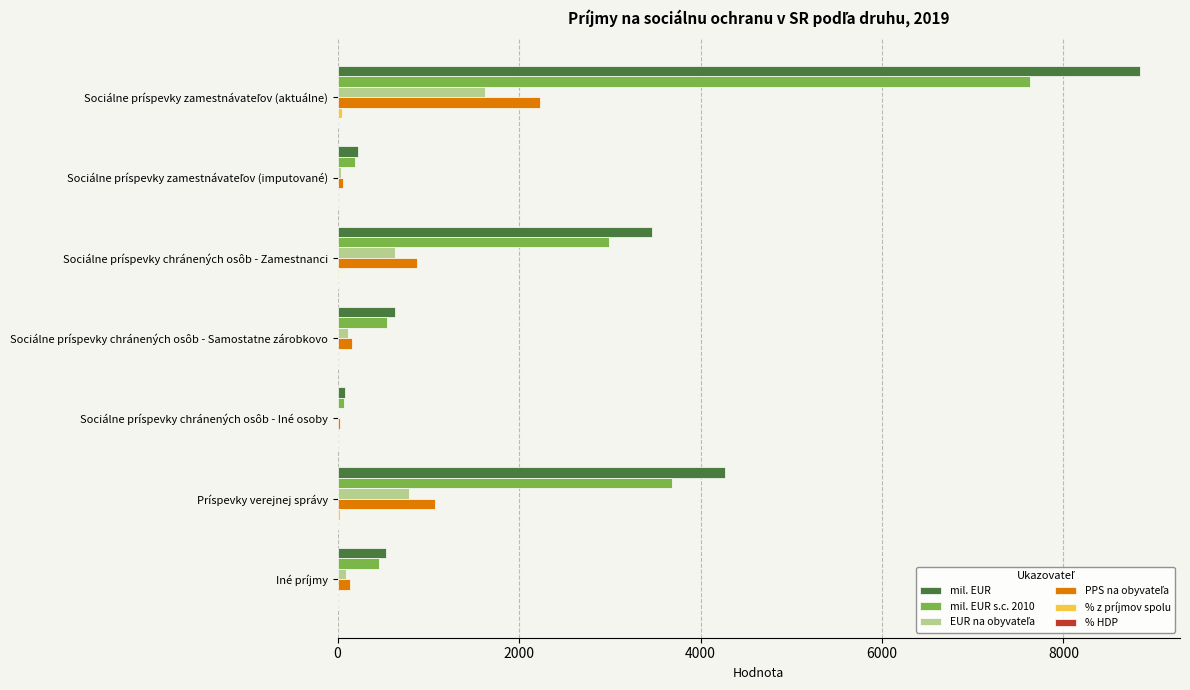

True or false: mil. EUR s.c. 2010 has a value of 3688.3 at Príspevky verejnej správy.

True